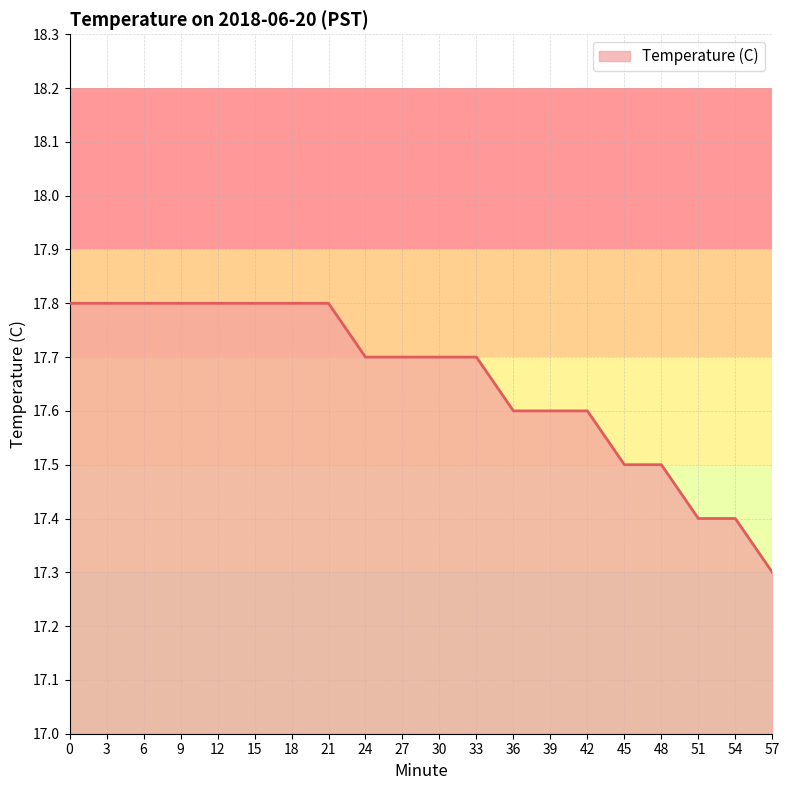

Reading left to right, what are all the values shown in this chart?

0=17.8	3=17.8	6=17.8	9=17.8	12=17.8	15=17.8	18=17.8	21=17.8	24=17.7	27=17.7	30=17.7	33=17.7	36=17.6	39=17.6	42=17.6	45=17.5	48=17.5	51=17.4	54=17.4	57=17.3